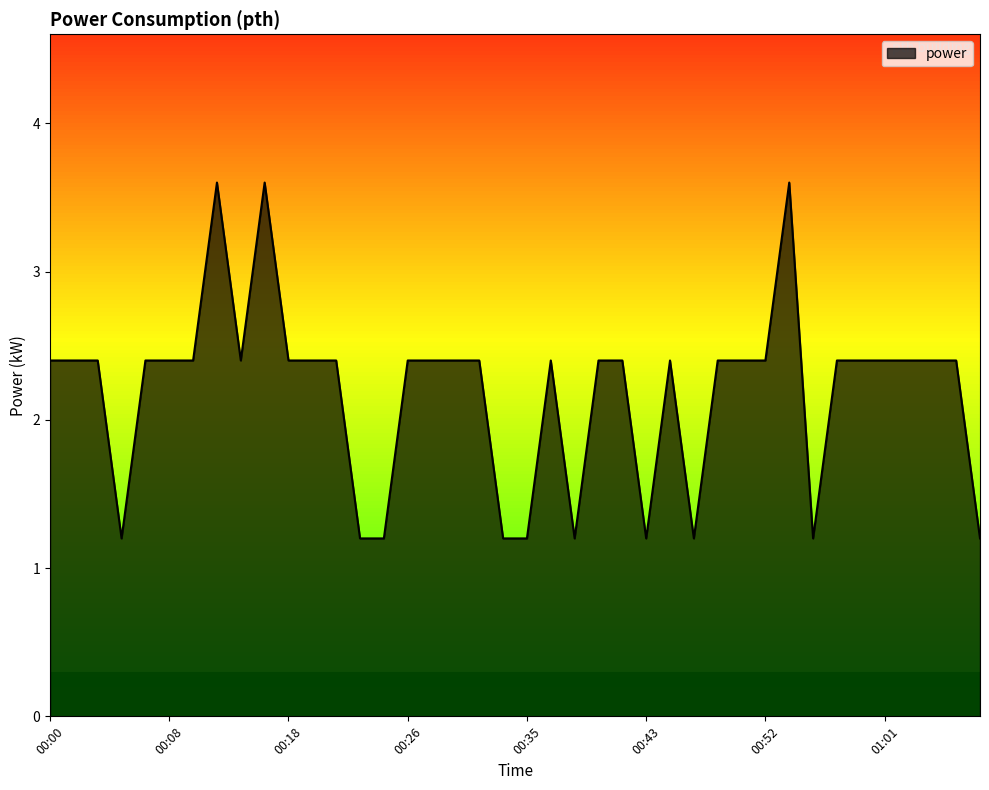

What is the smallest value displayed?

1.2